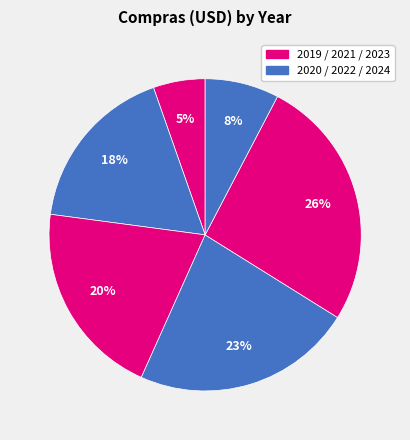

How many segments does this pie chart have?

6